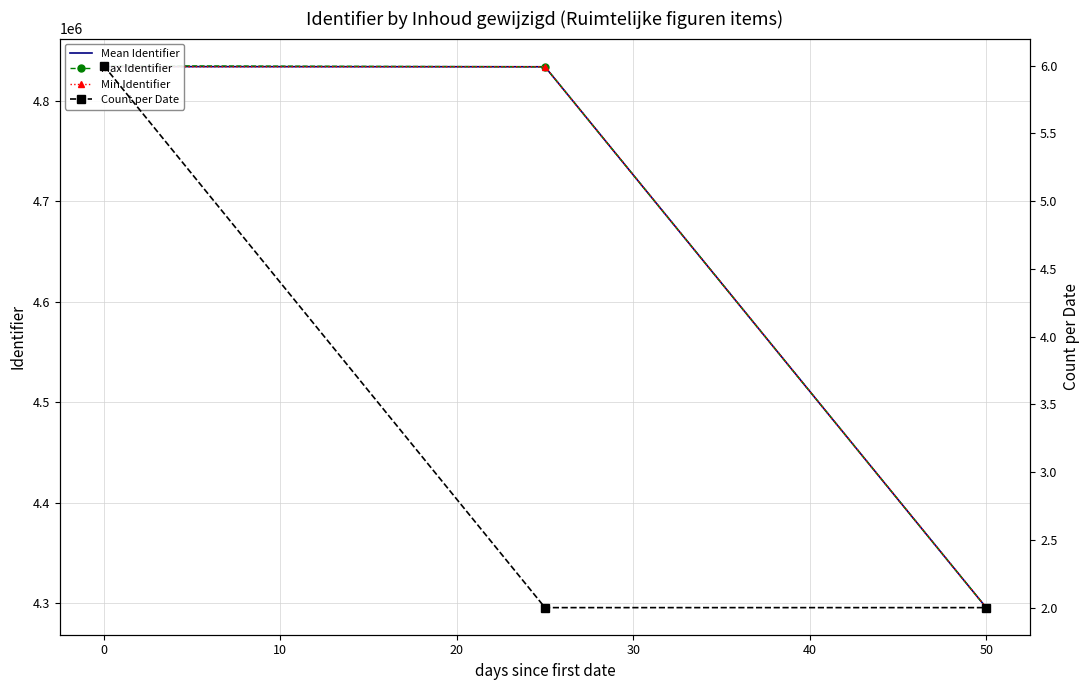

What is the maximum value for Min Identifier?

4833727